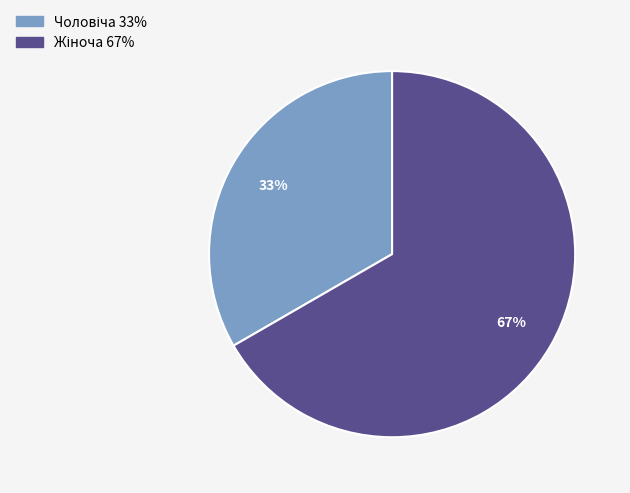

Is there any slice that represents more than half of the pie?

Yes